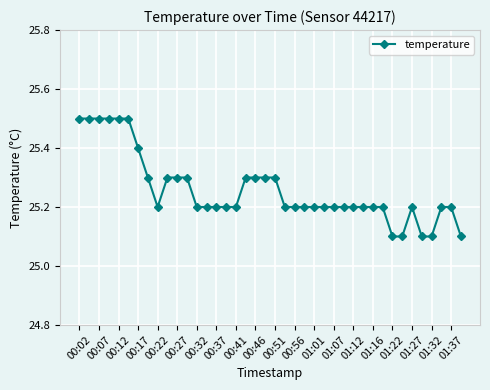

Reading left to right, extract all data points from this chart.

25.5	25.5	25.5	25.5	25.5	25.5	25.4	25.3	25.2	25.3	25.3	25.3	25.2	25.2	25.2	25.2	25.2	25.3	25.3	25.3	25.3	25.2	25.2	25.2	25.2	25.2	25.2	25.2	25.2	25.2	25.2	25.2	25.1	25.1	25.2	25.1	25.1	25.2	25.2	25.1